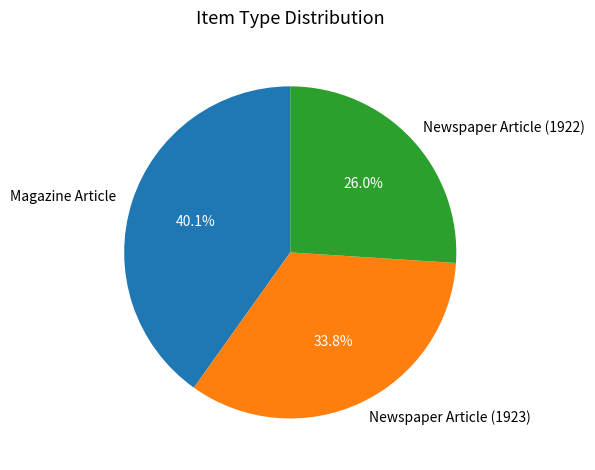

Between Newspaper Article (1923) and Newspaper Article (1922), which is larger?

Newspaper Article (1923)